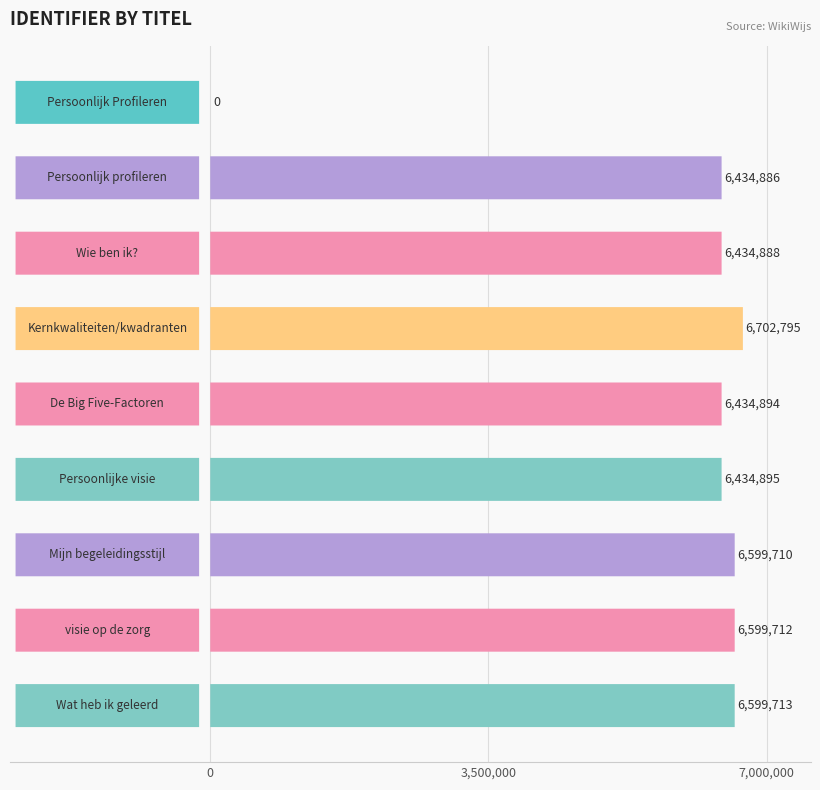

True or false: the data shows 6702795 at Kernkwaliteiten/kwadranten.

True